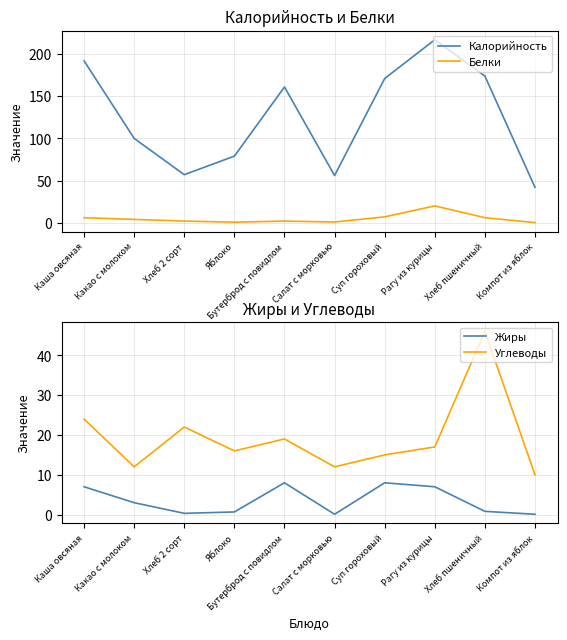

Which series has the largest range (max minus min)?

Калорийность